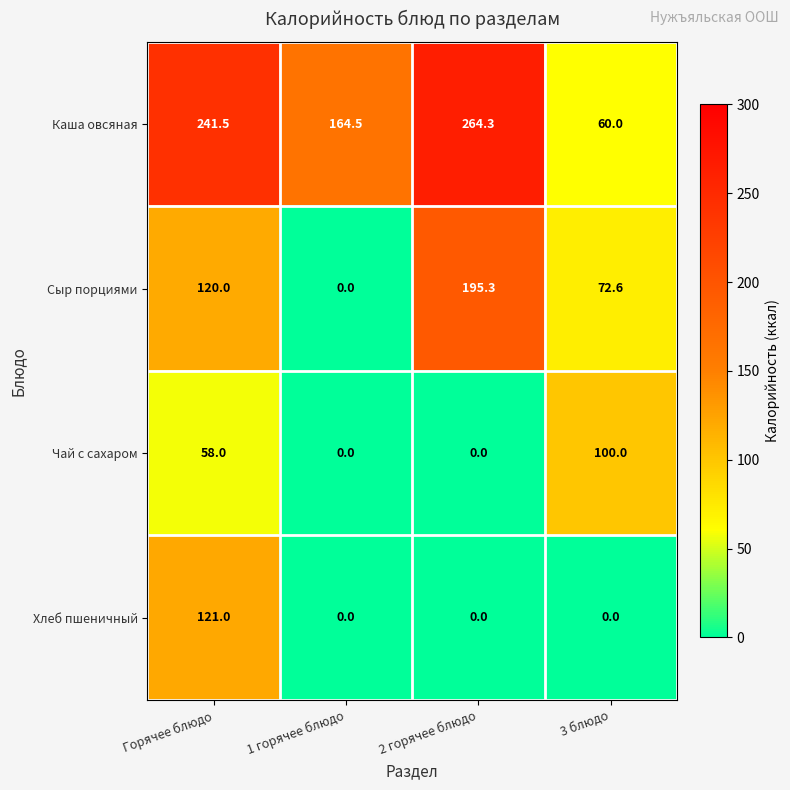

Reading left to right, what are all the values shown in this chart?

Каша овсяная: Горячее блюдо=241.5	1 горячее блюдо=164.5	2 горячее блюдо=264.3	3 блюдо=60.0
Сыр порциями: Горячее блюдо=120.0	1 горячее блюдо=0.0	2 горячее блюдо=195.3	3 блюдо=72.6
Чай с сахаром: Горячее блюдо=58.0	1 горячее блюдо=0.0	2 горячее блюдо=0.0	3 блюдо=100.0
Хлеб пшеничный: Горячее блюдо=121.0	1 горячее блюдо=0.0	2 горячее блюдо=0.0	3 блюдо=0.0